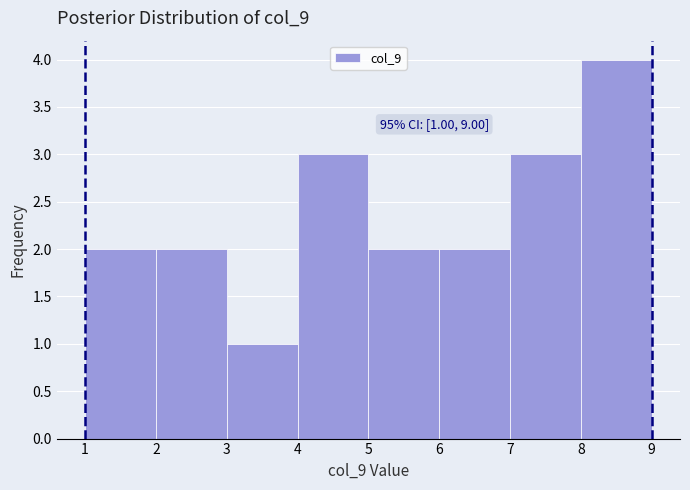

Which range on the x-axis has the tallest bar?

8 to 9